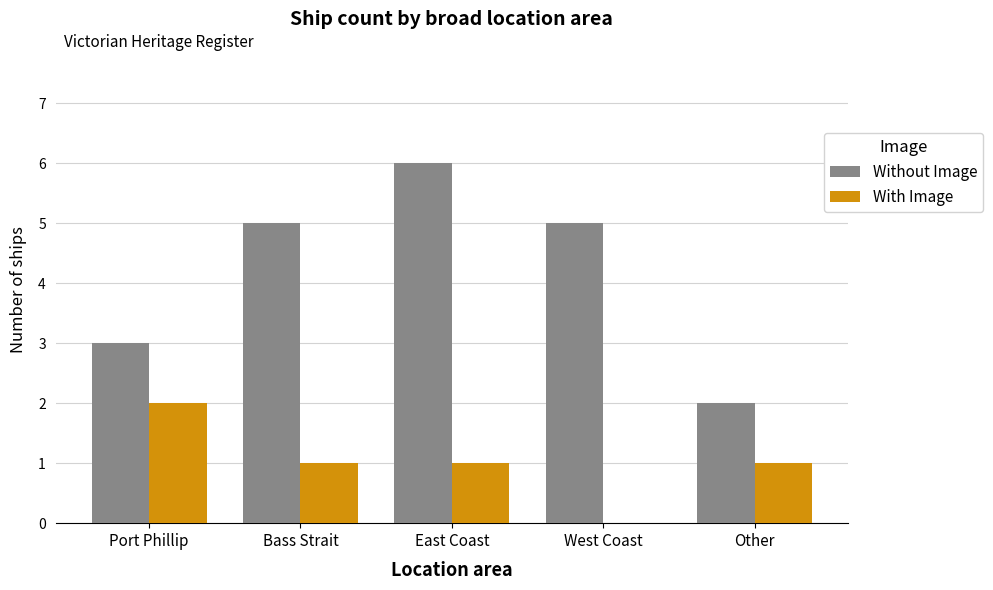

How many groups of bars are there?

5